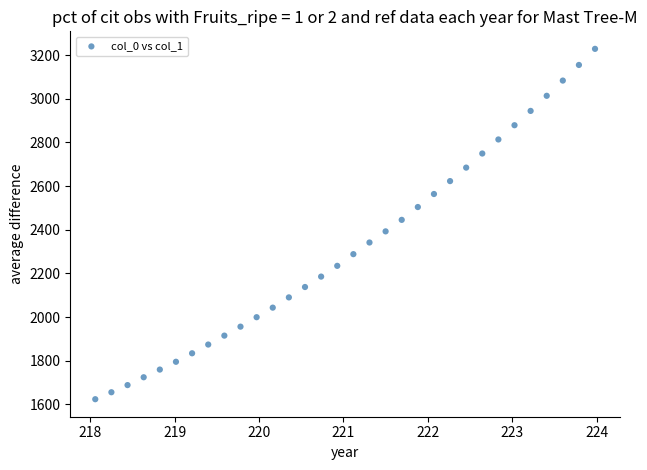

What is the range of Y values (max minus min)?

1605.9